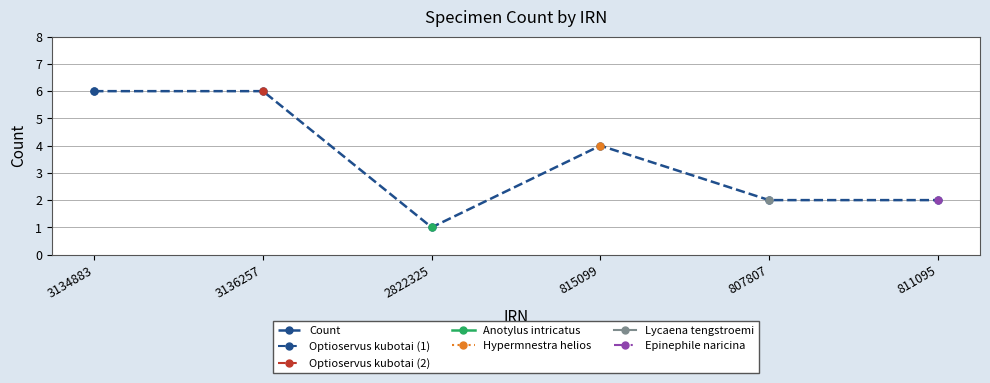

At which label is the value closest to 3?

815099